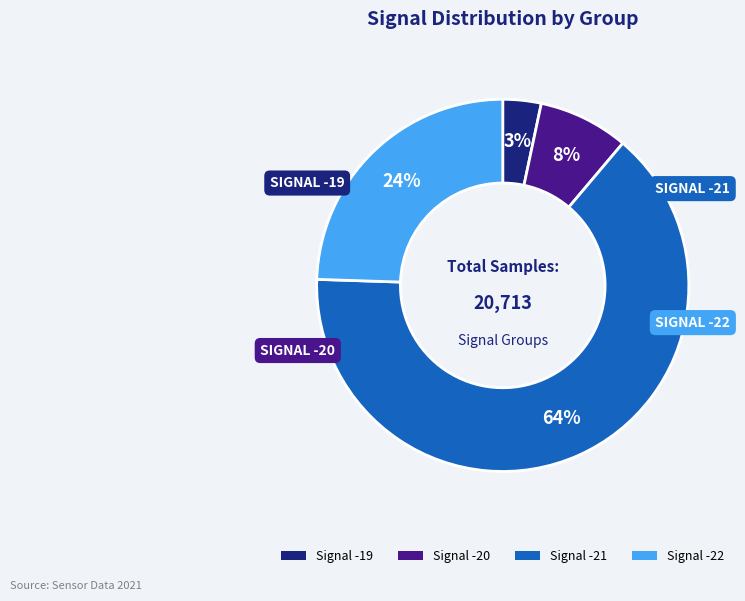

Between Signal -19 and Signal -20, which is larger?

Signal -20